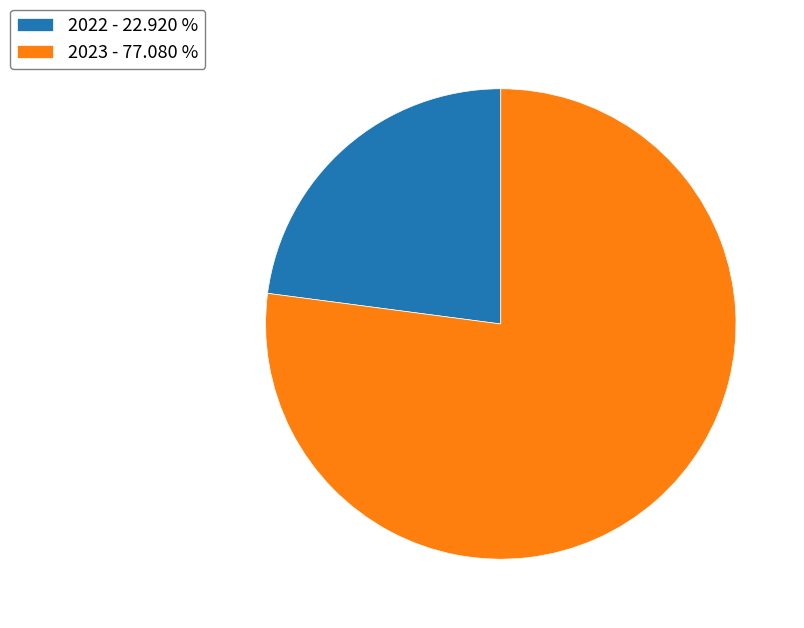

Does 2022 - 22.920 % represent more than half of the total?

No